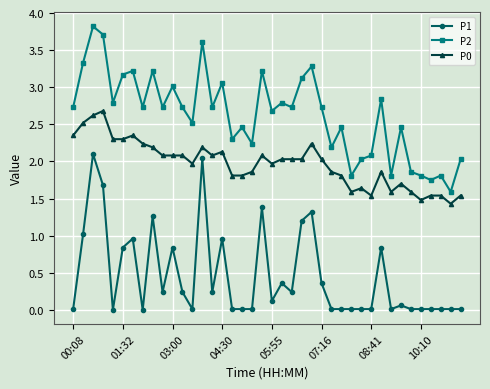

True or false: P0 has more than 2 points higher than both neighbors.

True